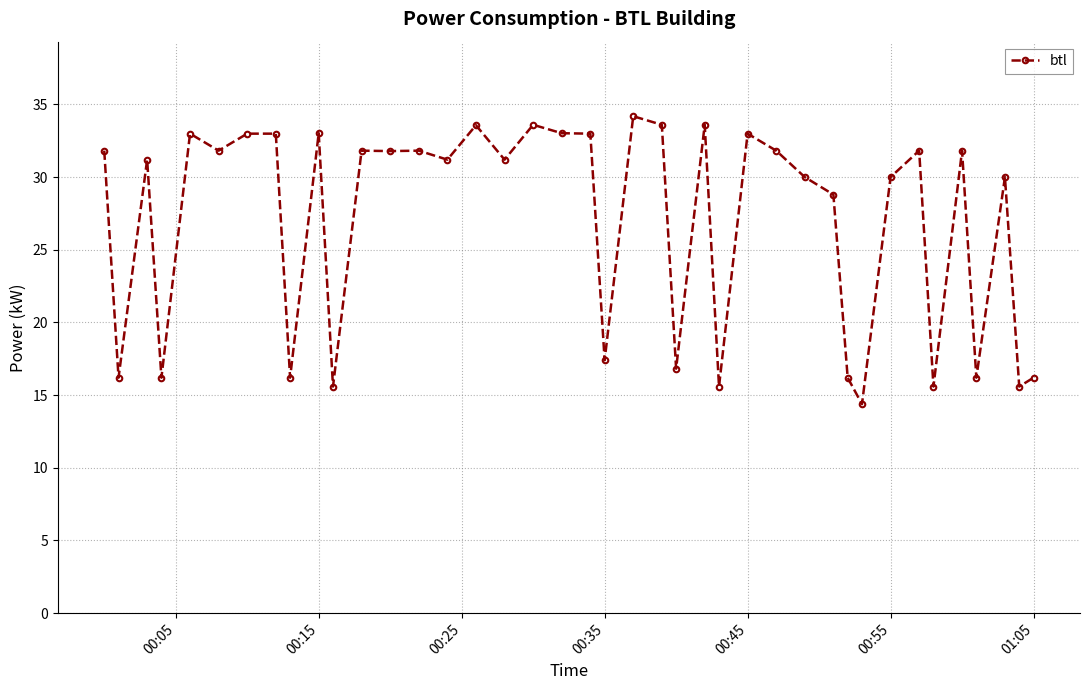

True or false: the data has more than 0 interior local peaks.

True